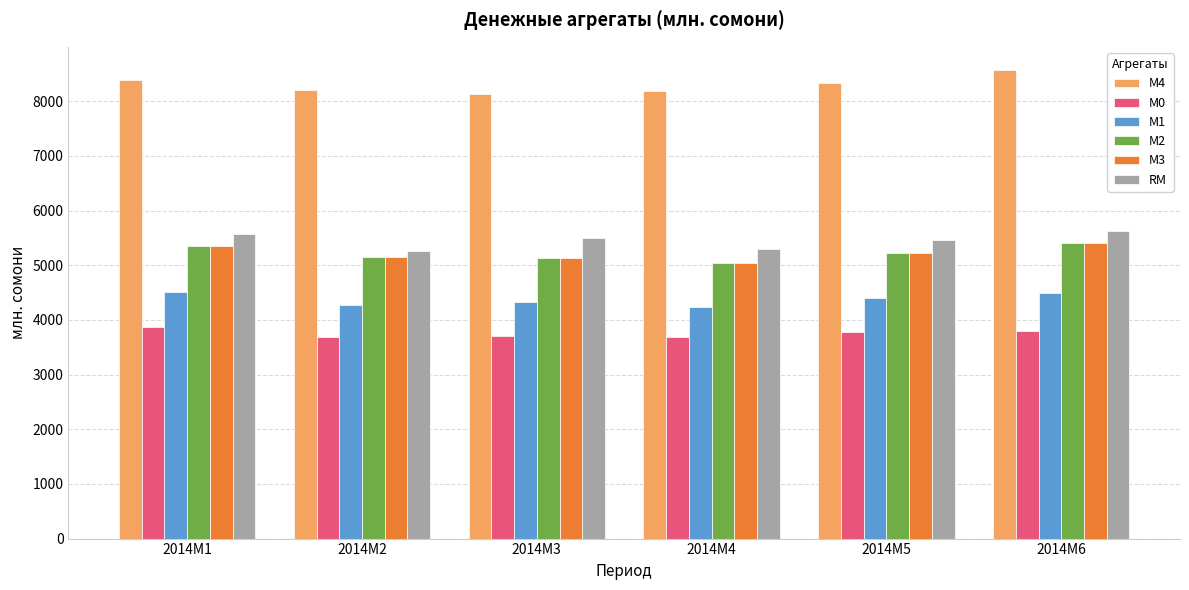

What is the spread (max minus min) of values at 2014M6?

4762.6